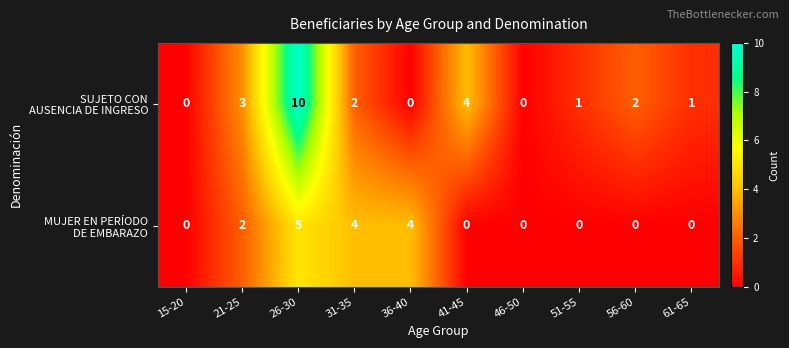

What is the greatest value displayed?

10